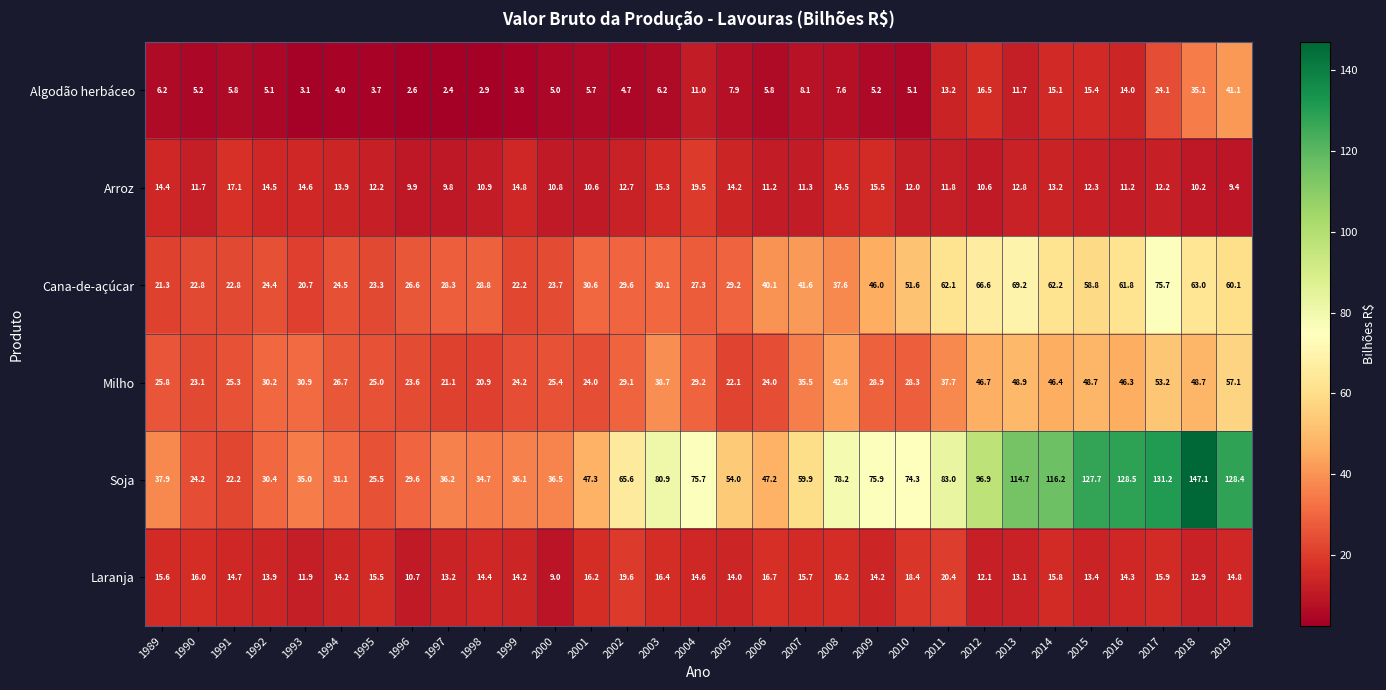

Which series has the largest range (max minus min)?

Soja